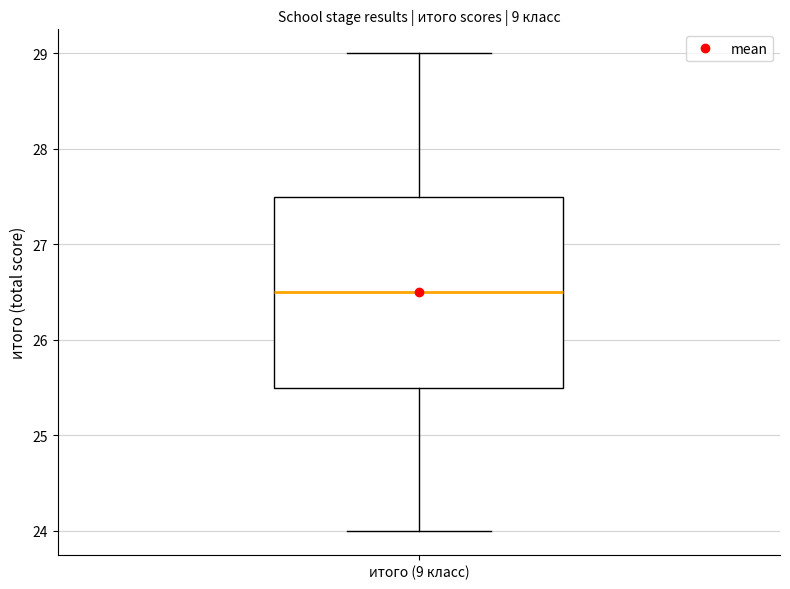

Transcribe this box plot: give where the median line is, the range the box spans, and where the two whiskers end, as read against the y-axis. The values are not printed on the chart, so give them approximately, as read against the axis.

median 26.5, box 25.5 to 27.5, whiskers 24.0 to 29.0